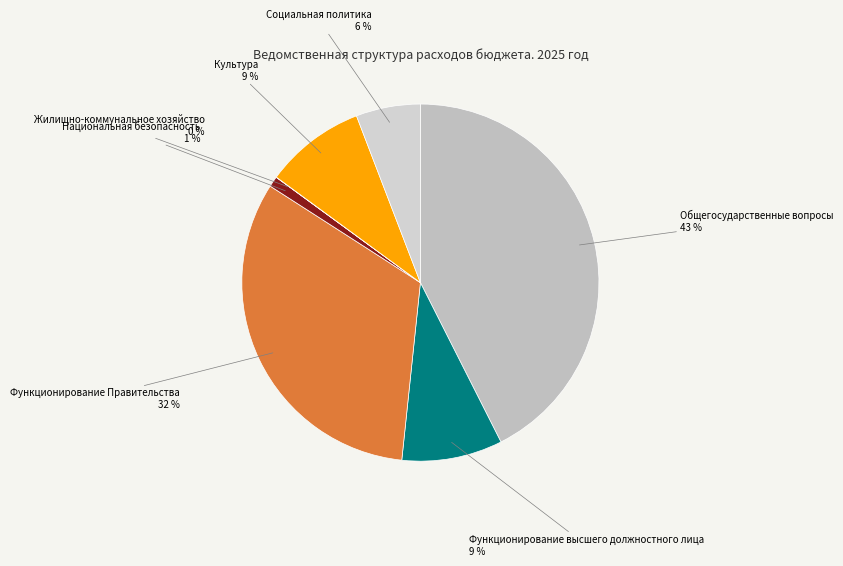

To the nearest percent, what is the difference between the largest and smallest slice percentages?

43%